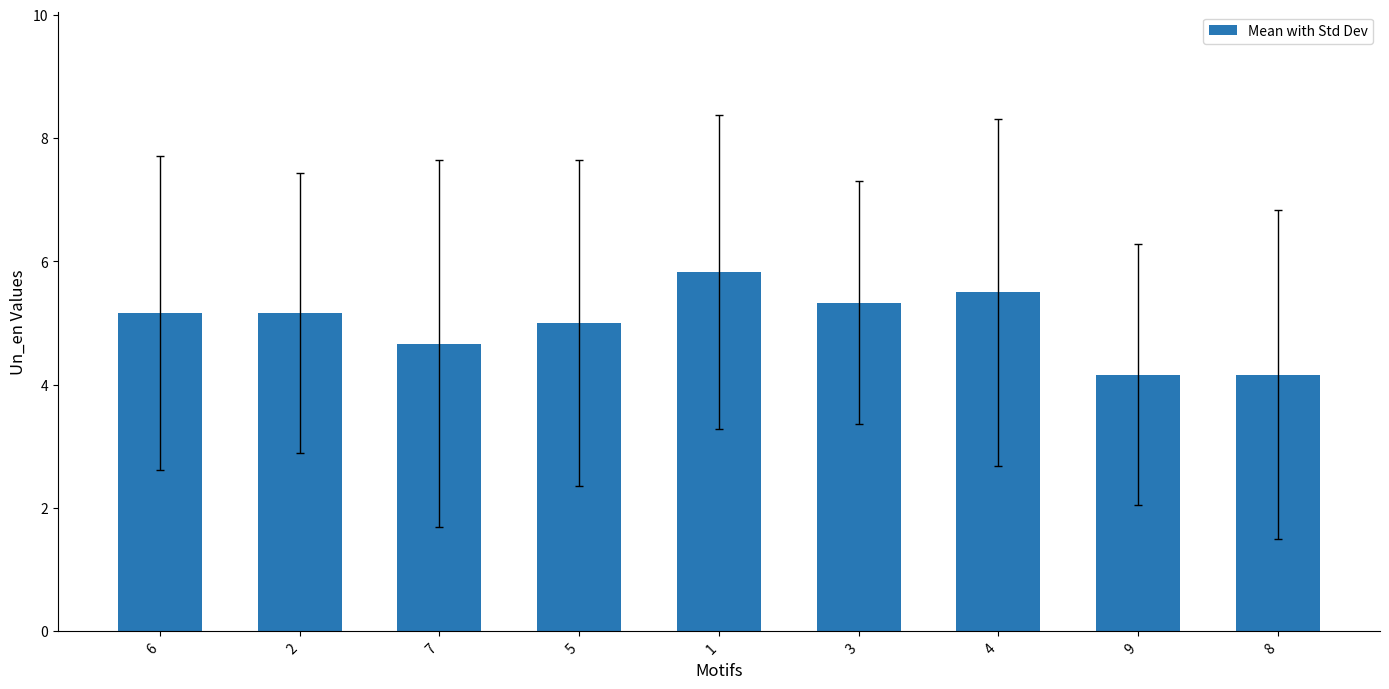

What is the difference between the values at 3 and 8?

1.2